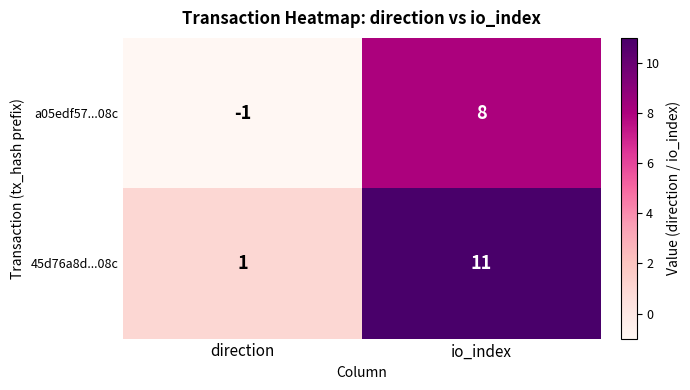

What is the difference between the 45d76a8d...08c values at direction and io_index?

10